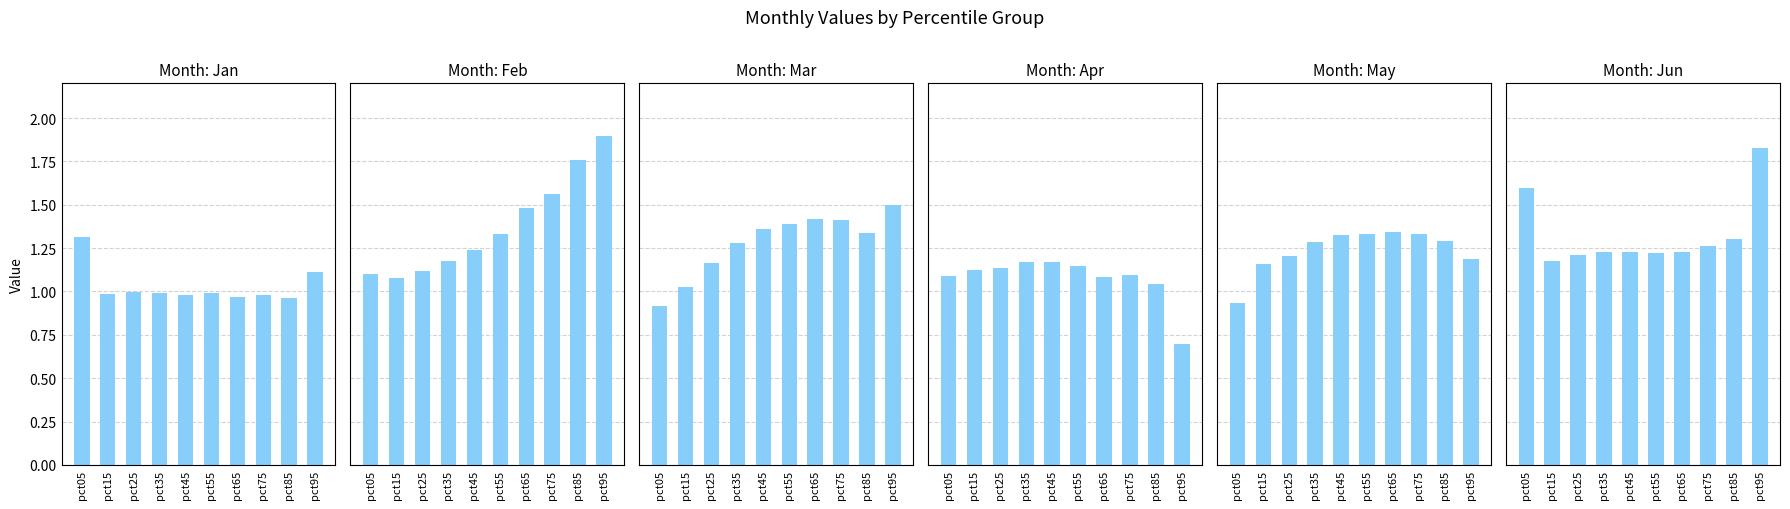

Reading left to right, what are all the values shown in this chart?

Jan: pct05=1.3	pct15=1.0	pct25=1.0	pct35=1.0	pct45=1.0	pct55=1.0	pct65=1.0	pct75=1.0	pct85=1.0	pct95=1.1
Feb: pct05=1.1	pct15=1.1	pct25=1.1	pct35=1.2	pct45=1.2	pct55=1.3	pct65=1.5	pct75=1.6	pct85=1.8	pct95=1.9
Mar: pct05=0.9	pct15=1.0	pct25=1.2	pct35=1.3	pct45=1.4	pct55=1.4	pct65=1.4	pct75=1.4	pct85=1.3	pct95=1.5
Apr: pct05=1.1	pct15=1.1	pct25=1.1	pct35=1.2	pct45=1.2	pct55=1.1	pct65=1.1	pct75=1.1	pct85=1.0	pct95=0.7
May: pct05=0.9	pct15=1.2	pct25=1.2	pct35=1.3	pct45=1.3	pct55=1.3	pct65=1.3	pct75=1.3	pct85=1.3	pct95=1.2
Jun: pct05=1.6	pct15=1.2	pct25=1.2	pct35=1.2	pct45=1.2	pct55=1.2	pct65=1.2	pct75=1.3	pct85=1.3	pct95=1.8